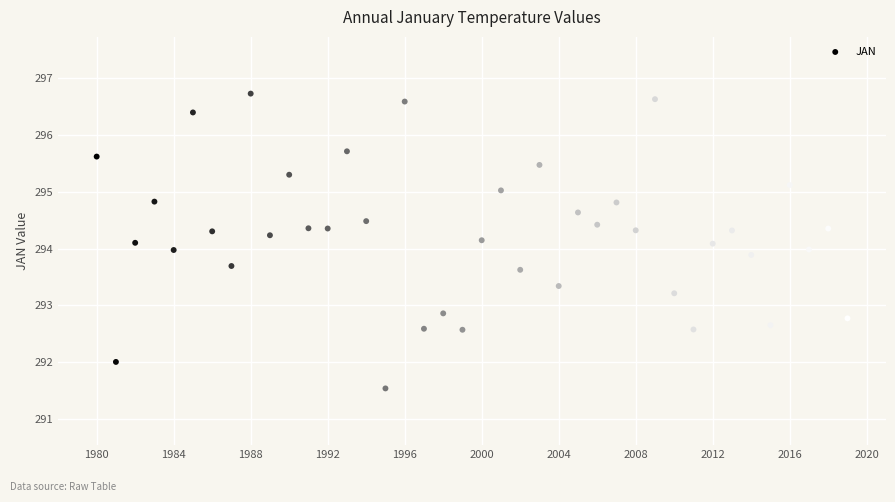

What is the range of X values (max minus min)?

39.0